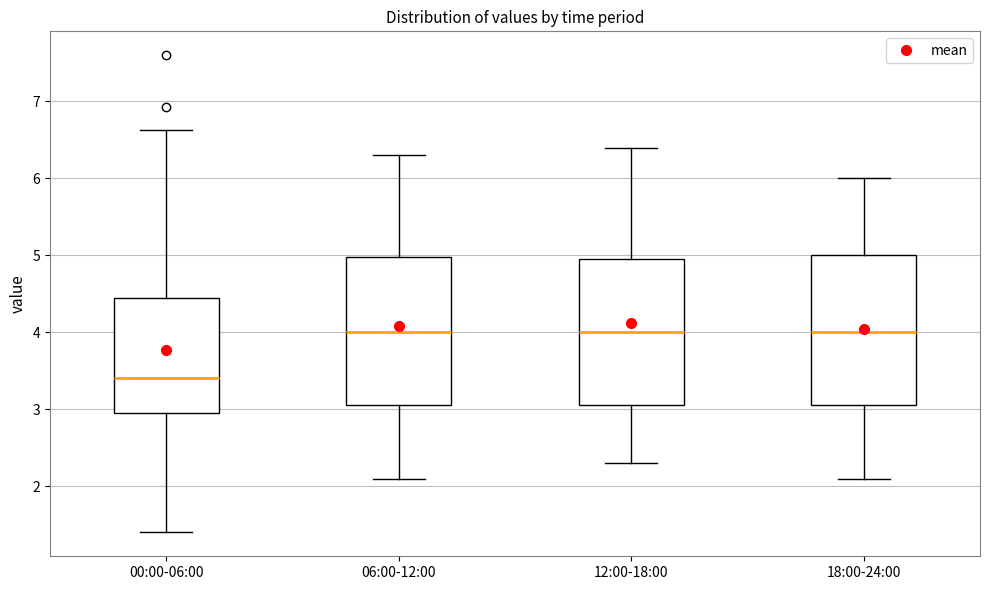

Reading left to right, read every box against the y-axis: the position of its median line, the range the box covers, and the ends of its whiskers. The values are not printed on the chart, so give them approximately, as read against the axis.

00:00-06:00: median 3.4, box 3.0 to 4.4, whiskers 1.4 to 6.6
06:00-12:00: median 4.0, box 3.1 to 5.0, whiskers 2.1 to 6.3
12:00-18:00: median 4.0, box 3.1 to 5.0, whiskers 2.3 to 6.4
18:00-24:00: median 4.0, box 3.1 to 5.0, whiskers 2.1 to 6.0